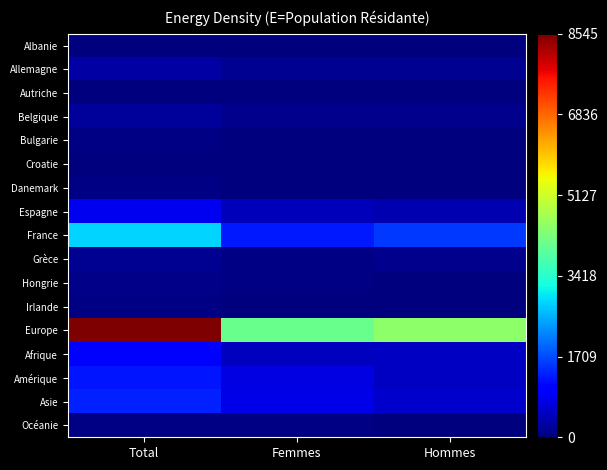

Between Total and Femmes, which series saw the biggest shift?

Europe